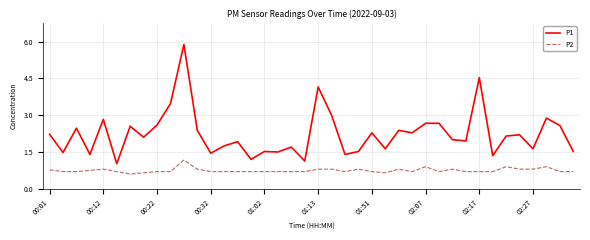

Which series has the largest total across all categories?

P1